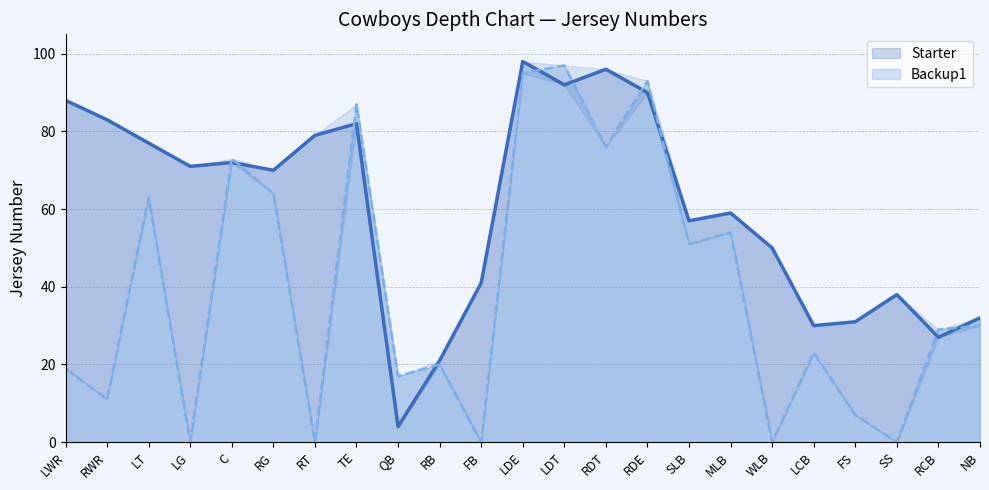

What are all the series names shown in the legend?

Starter, Backup1